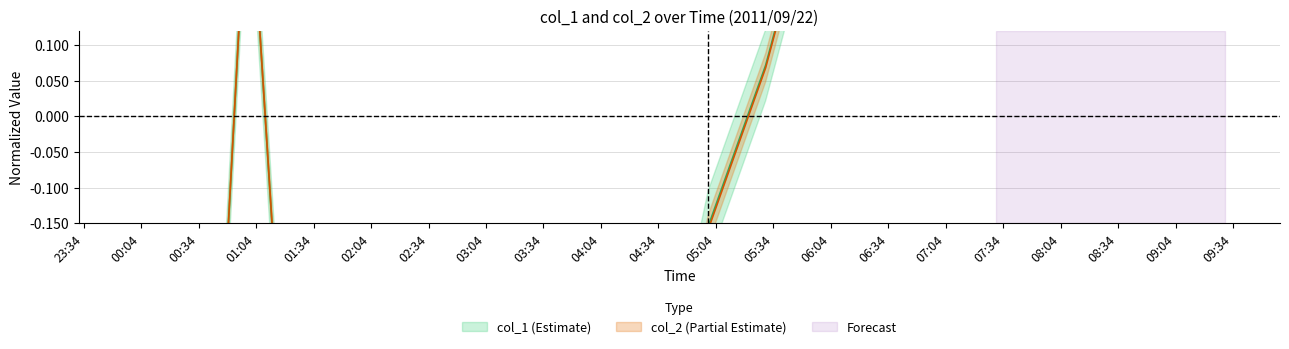

Where do col_2 and col_1 first cross each other?

2011/09/22 00:00 and 2011/09/22 00:30